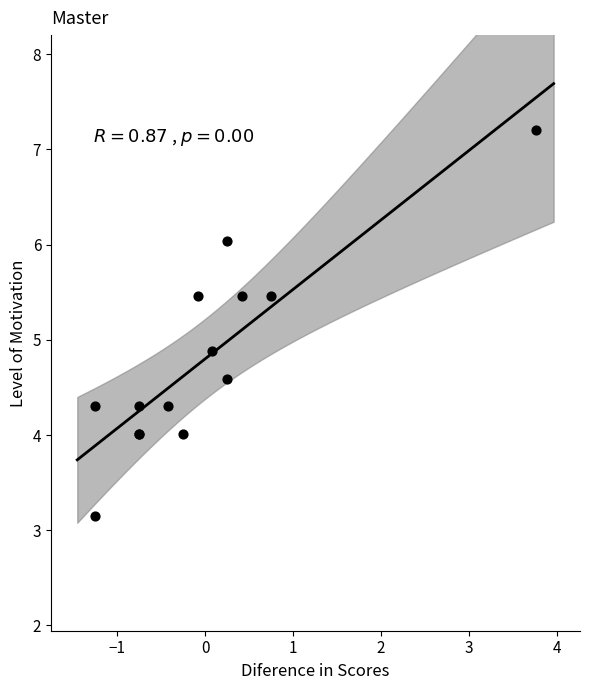

What Y value in the scatter plot is closest to 5?

4.9